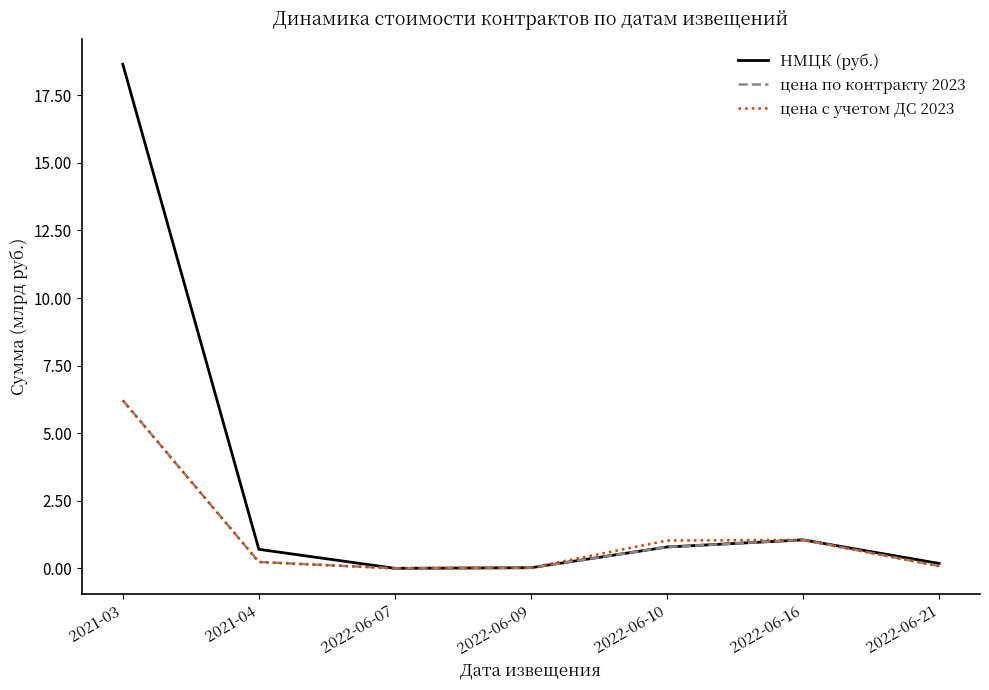

What position from the left is 2021-03?

1